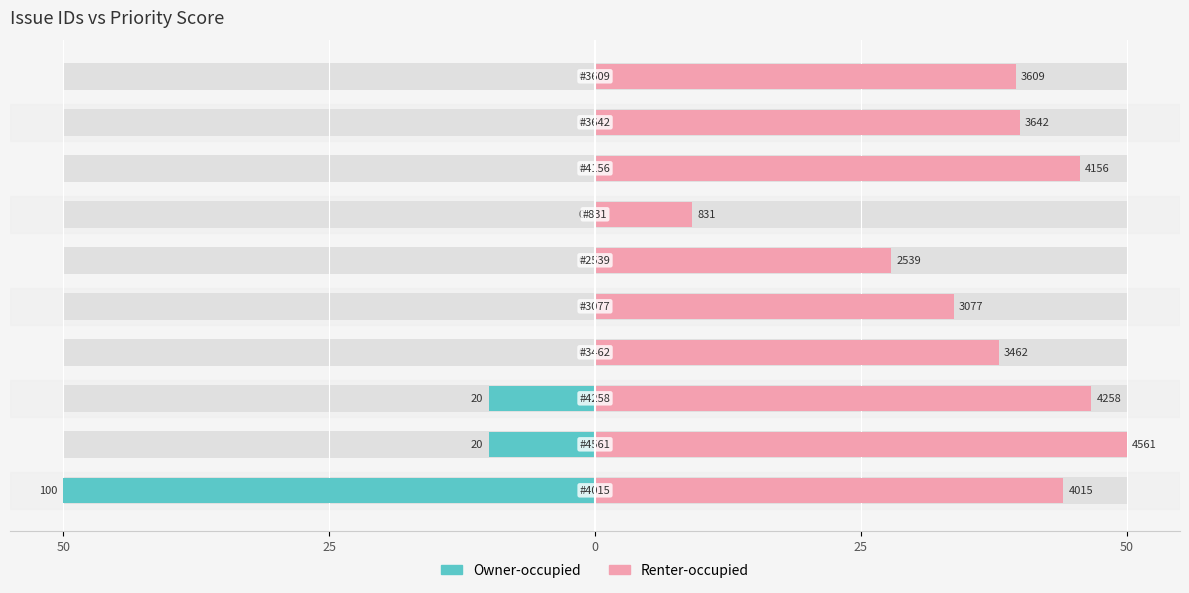

At how many categories does at least one series exceed 28?

8